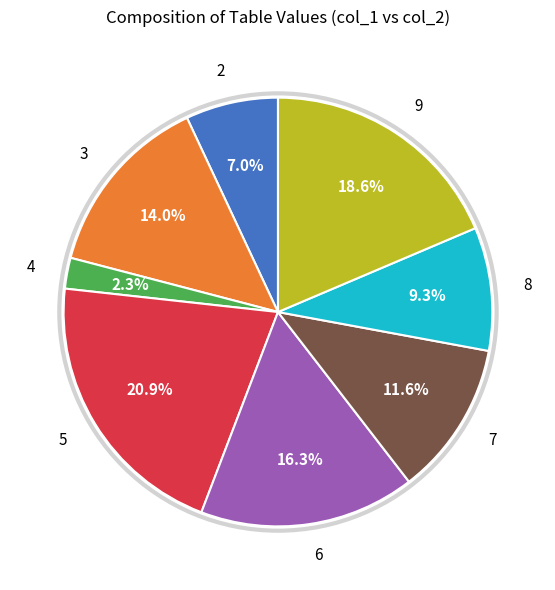

To the nearest percent, what portion does 4 represent?

2%